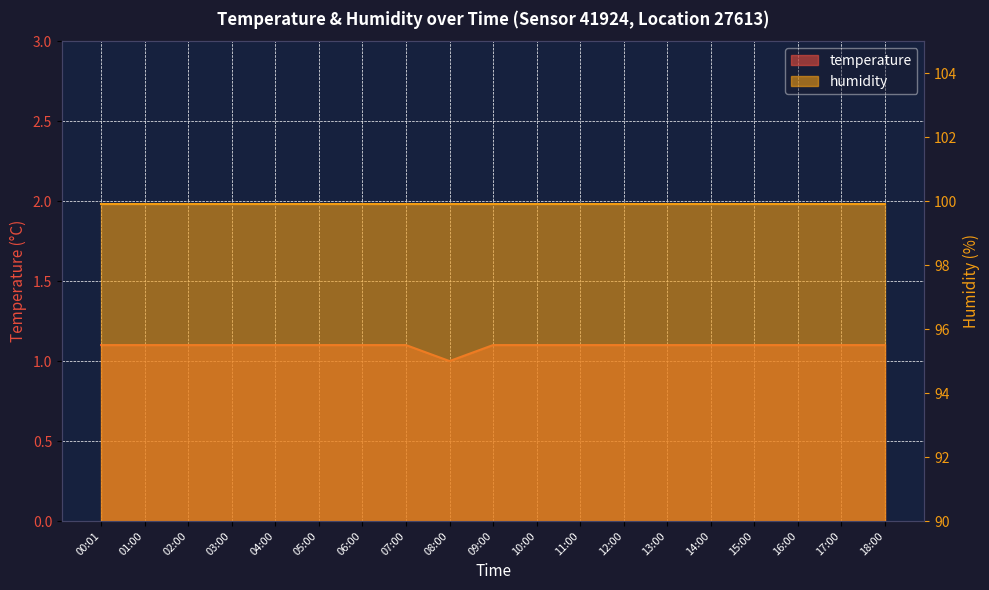

True or false: the data has more than 2 interior local peaks.

False